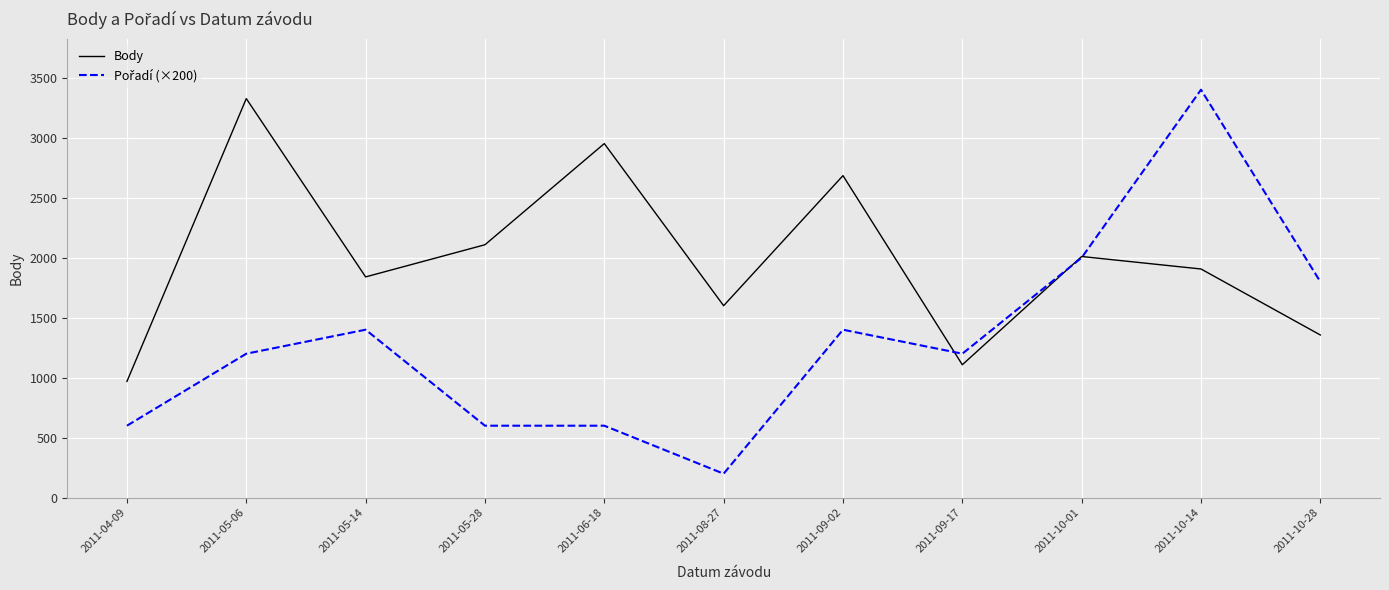

Is it true that Body equals 302 at 2011-09-17?

False